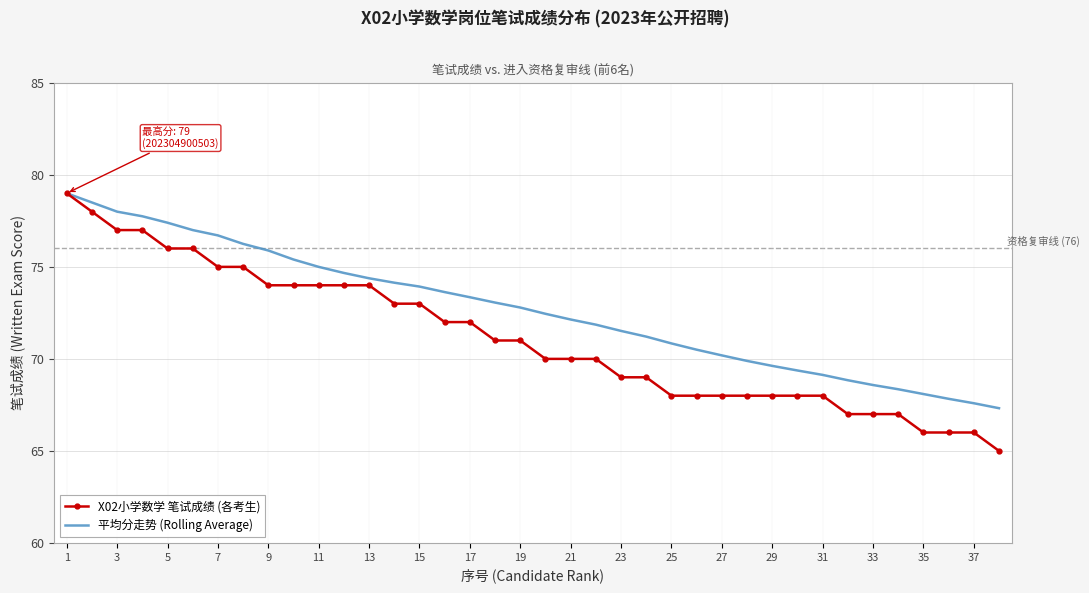

What is the smallest value displayed?

65.0